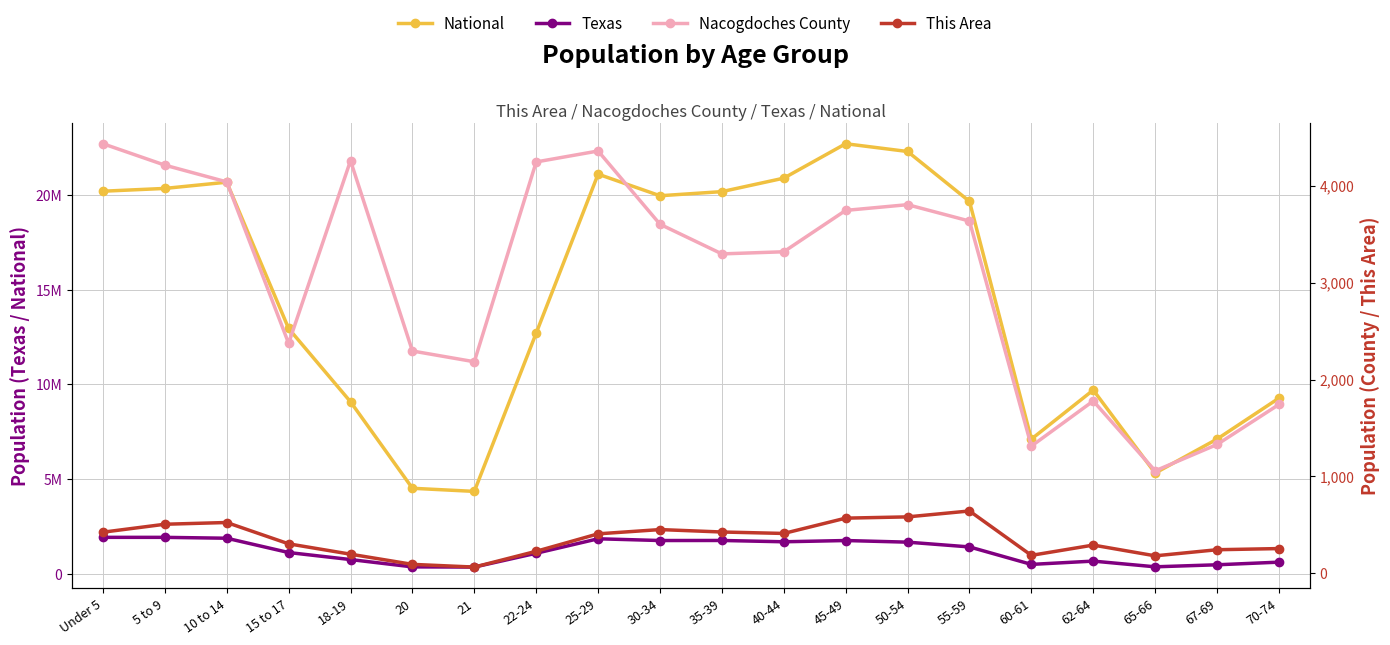

Which series has the largest range (max minus min)?

National